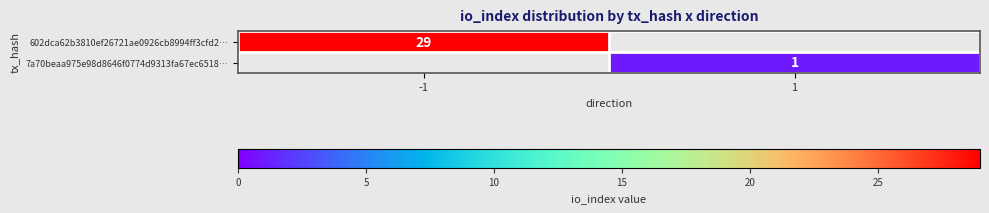

Is the value of 602dca62b3810ef26721ae0926cb8994ff3cfd2… at -1 greater than the value of 7a70beaa975e98d8646f0774d9313fa67ec6518… at 1?

Yes